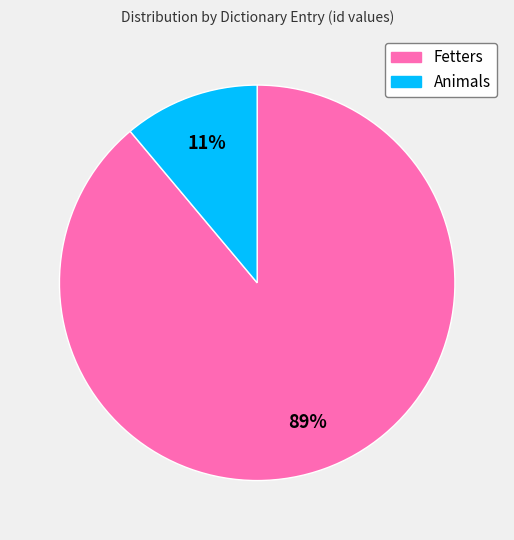

To the nearest percent, what is the difference between the largest and smallest slice percentages?

78%